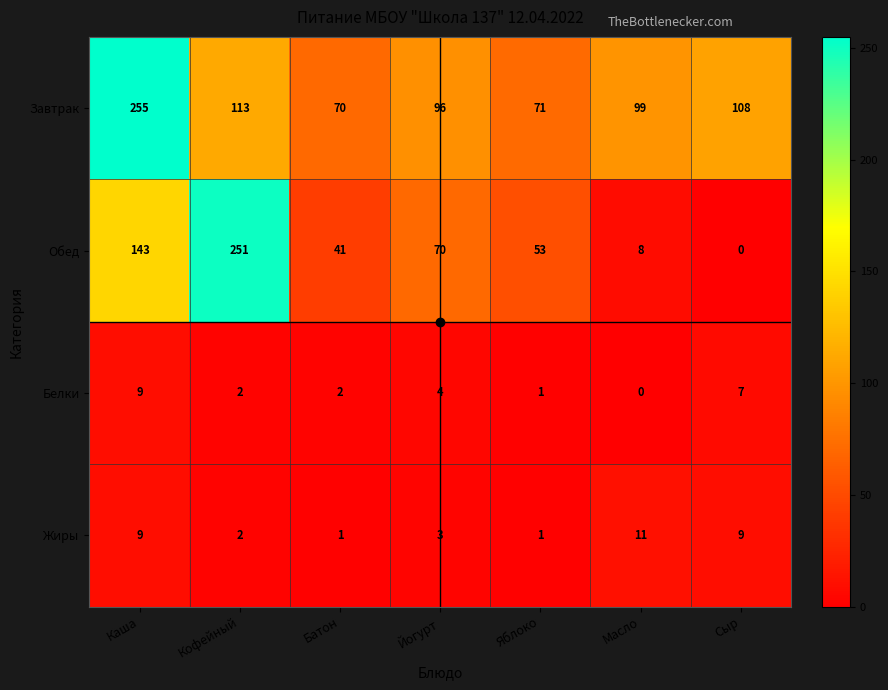

What is the sum of all Завтрак values?

812